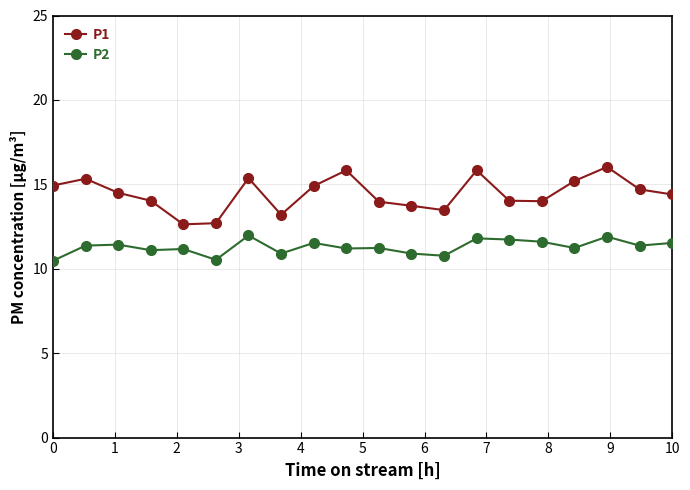

True or false: P1 and P2 intersect in this chart.

False